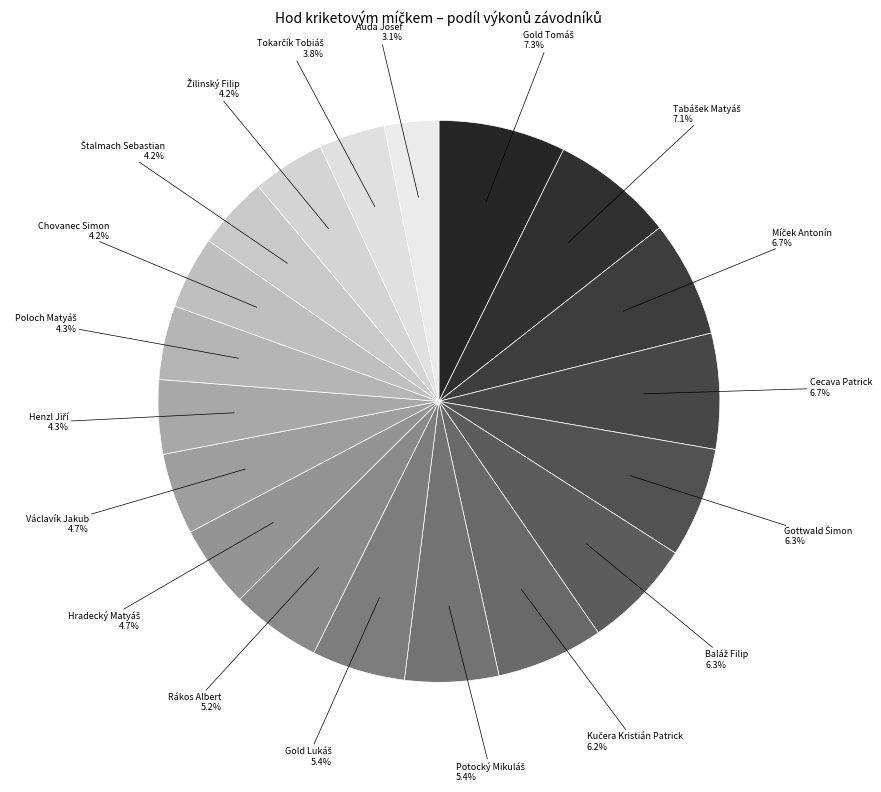

Between Václavík Jakub and Rákos Albert, which is larger?

Rákos Albert